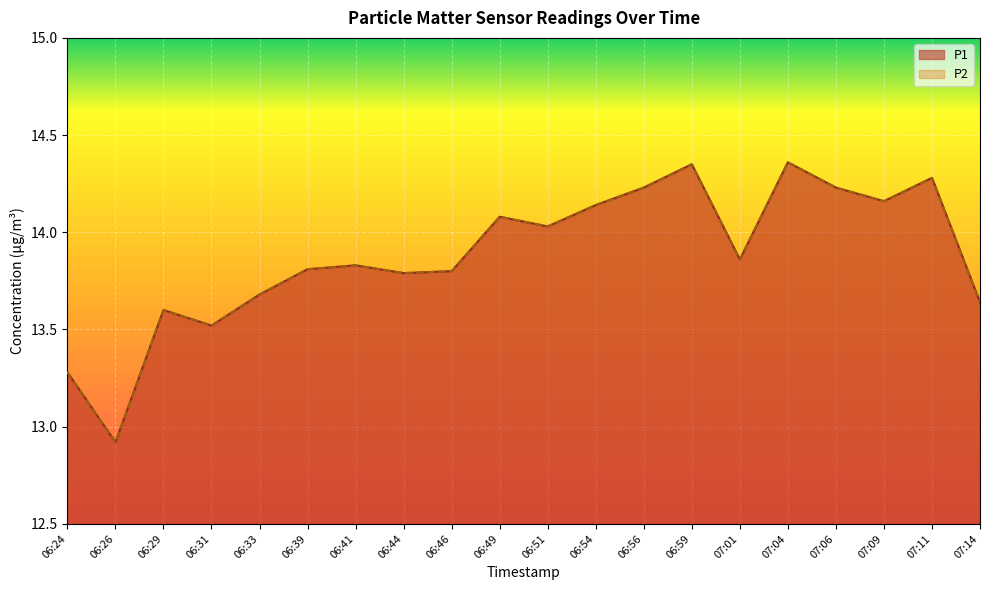

List the labels in order of P1 value, smallest first.

06:26, 06:24, 06:31, 06:29, 07:14, 06:33, 06:44, 06:46, 06:39, 06:41, 07:01, 06:51, 06:49, 06:54, 07:09, 06:56, 07:06, 07:11, 06:59, 07:04